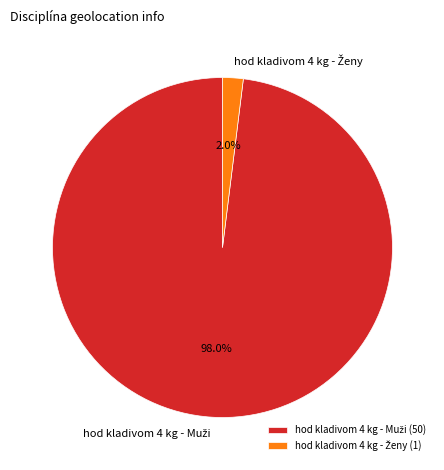

Is there a majority slice in this chart?

Yes